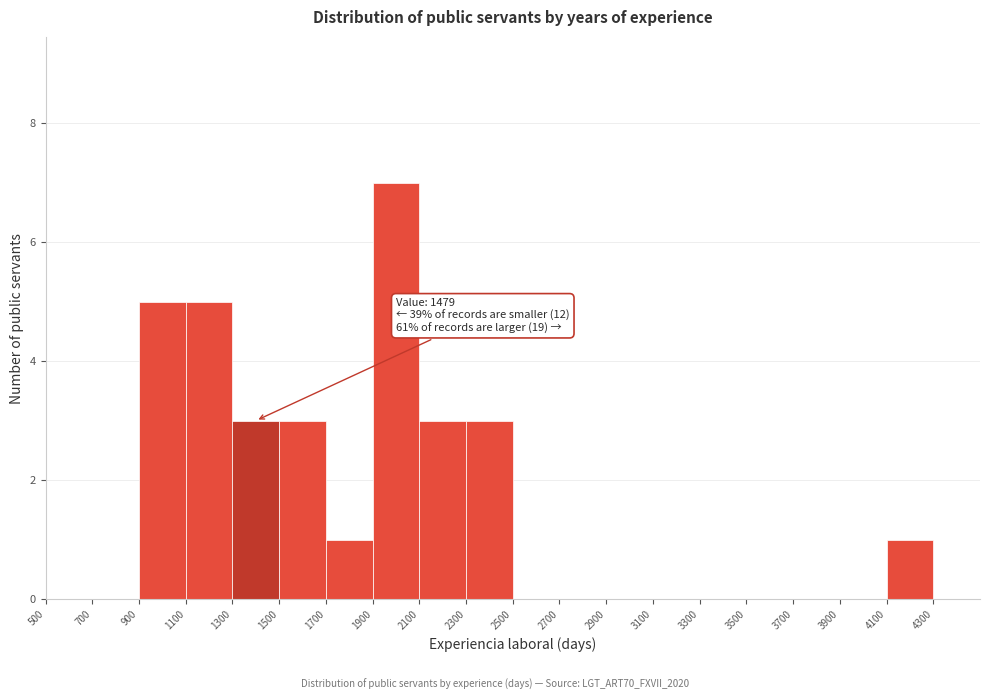

Over which range of the x-axis is the bar tallest?

1900 to 2100